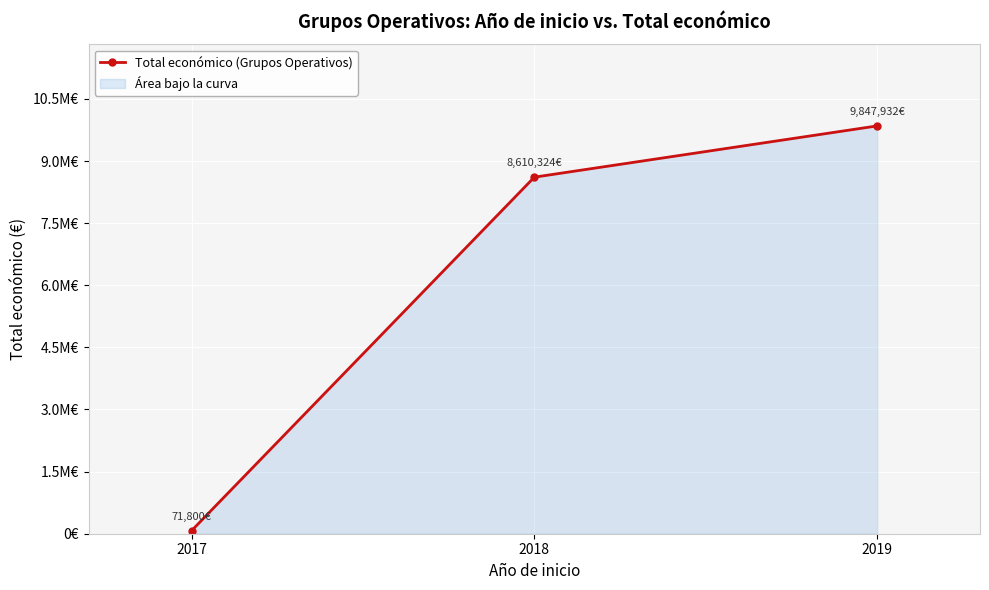

Between 2017 and 2019, which is larger?

2019